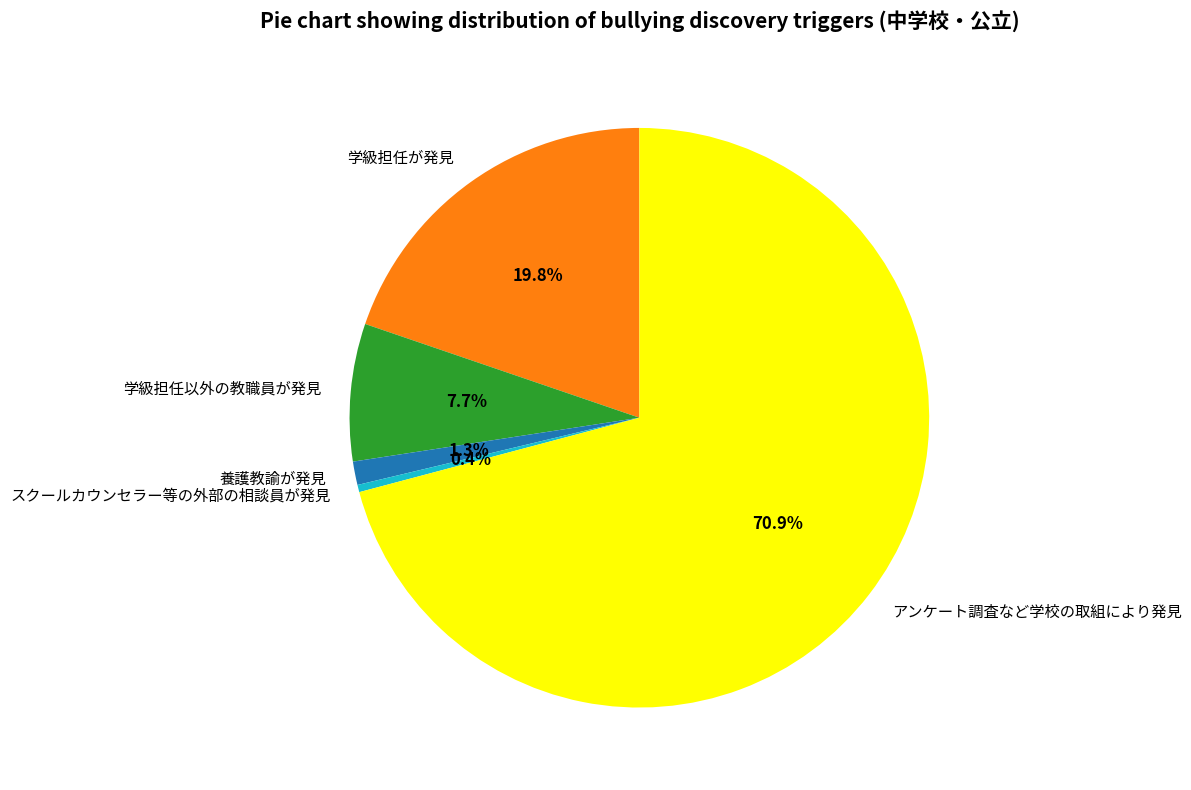

Count the number of slices in the pie.

5